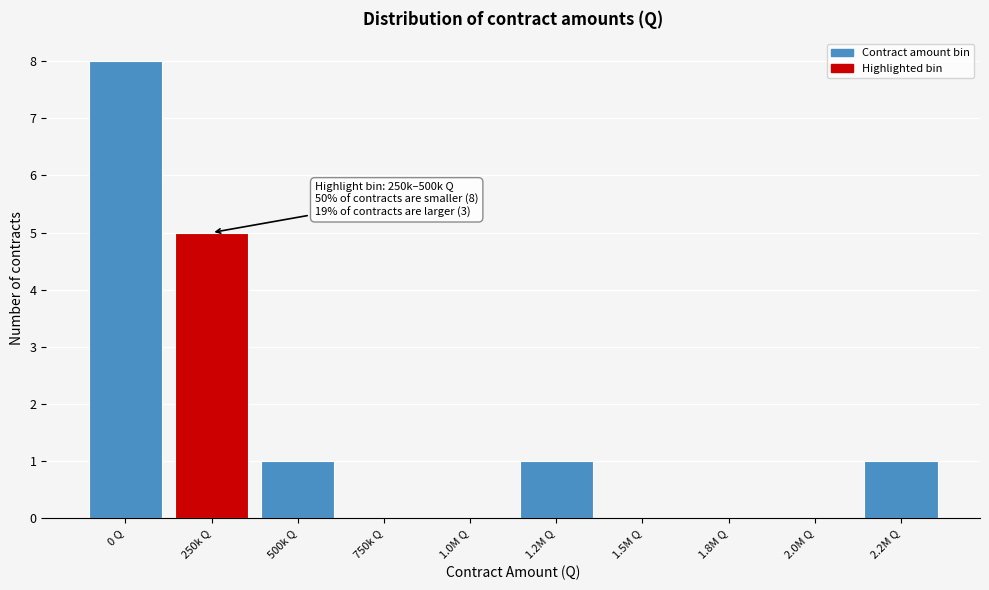

Reading left to right, list all the values displayed in this chart.

0 Q=8	250k Q=5	500k Q=1	750k Q=0	1.0M Q=0	1.2M Q=1	1.5M Q=0	1.8M Q=0	2.0M Q=0	2.2M Q=1